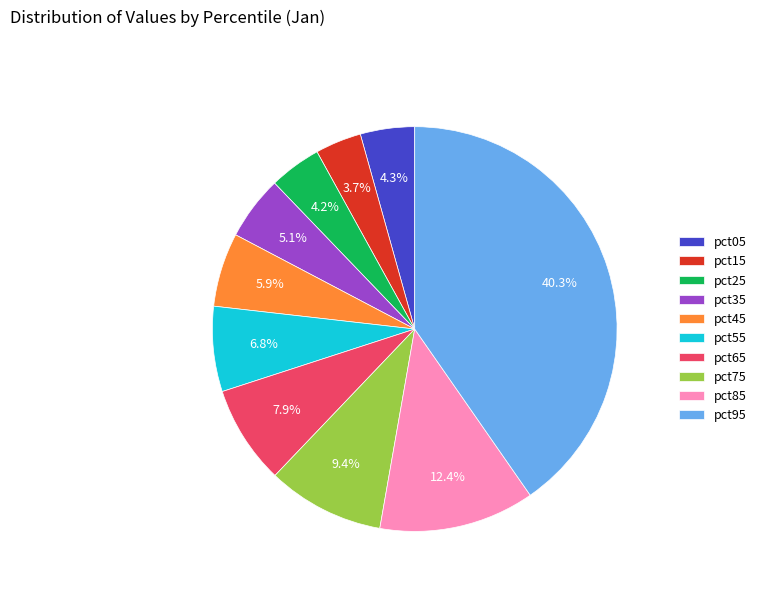

What is the largest slice in the pie chart?

pct95